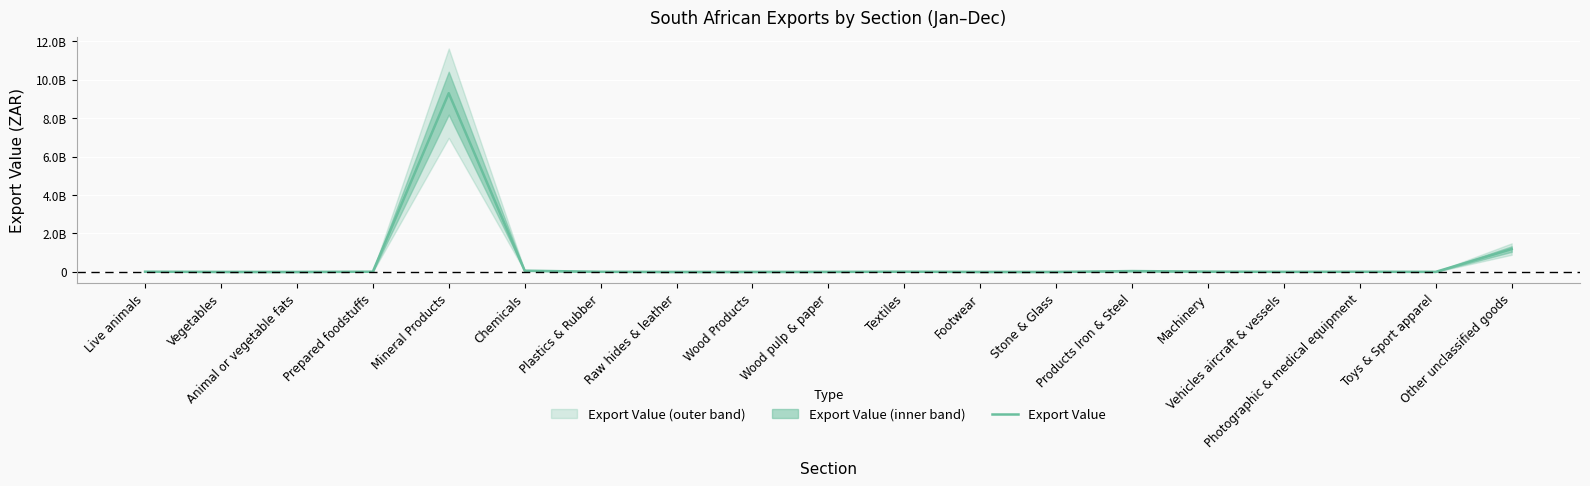

The chart shows a value of 5235146 at Plastics & Rubber. True or false?

False